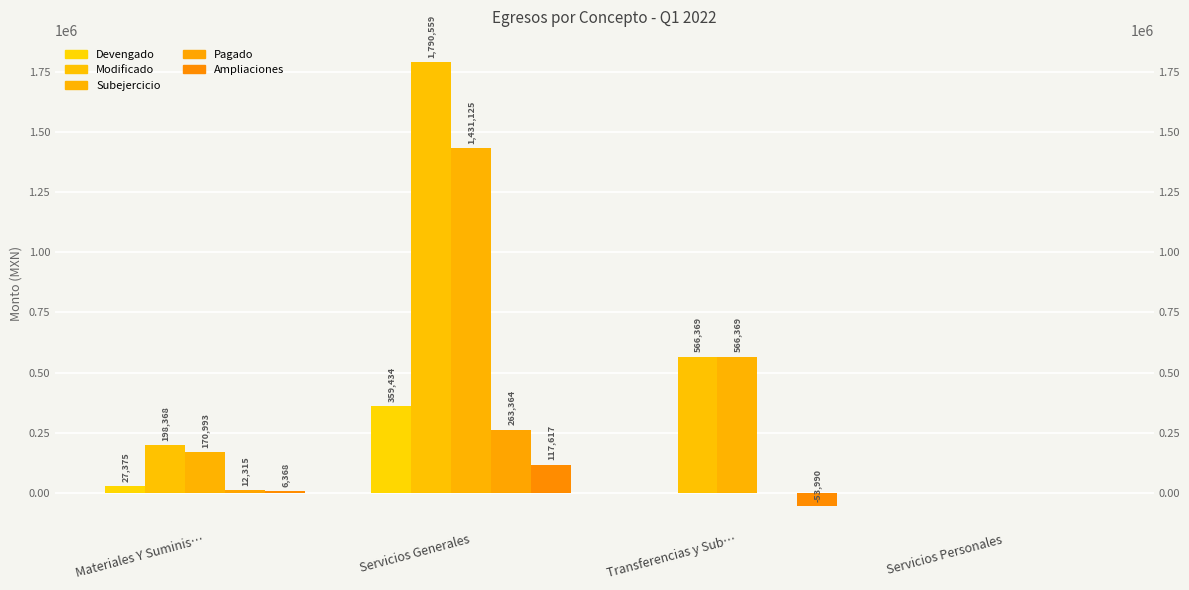

At which category is the sum across all series the highest?

Servicios Generales